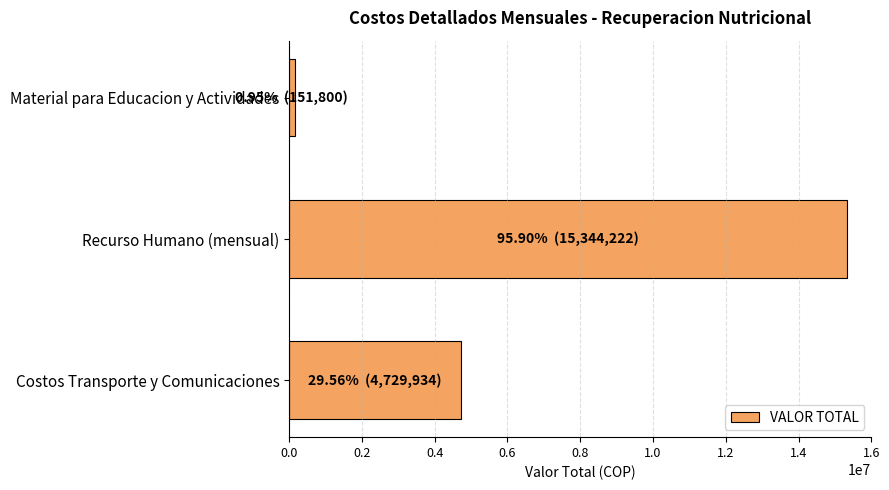

What is the smallest value displayed?

151800